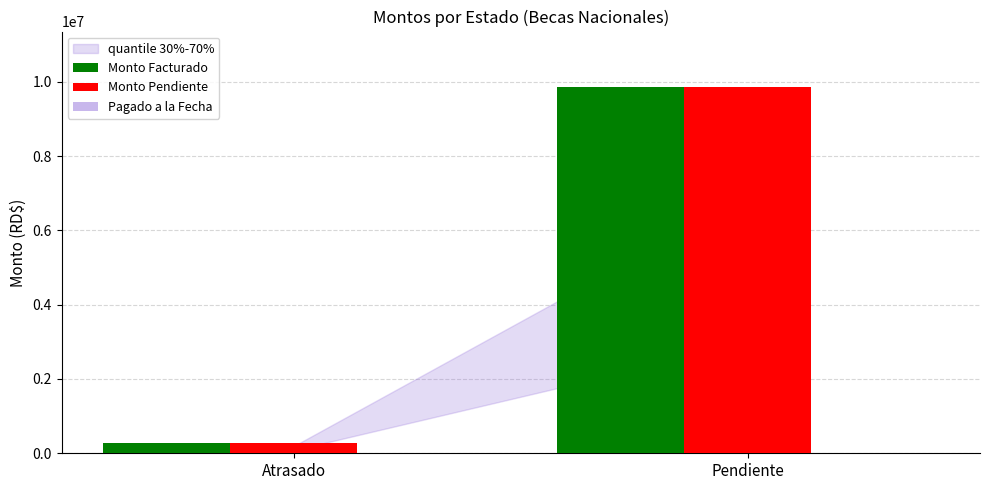

Where is Monto Facturado nearest to the value 5075509?

Atrasado